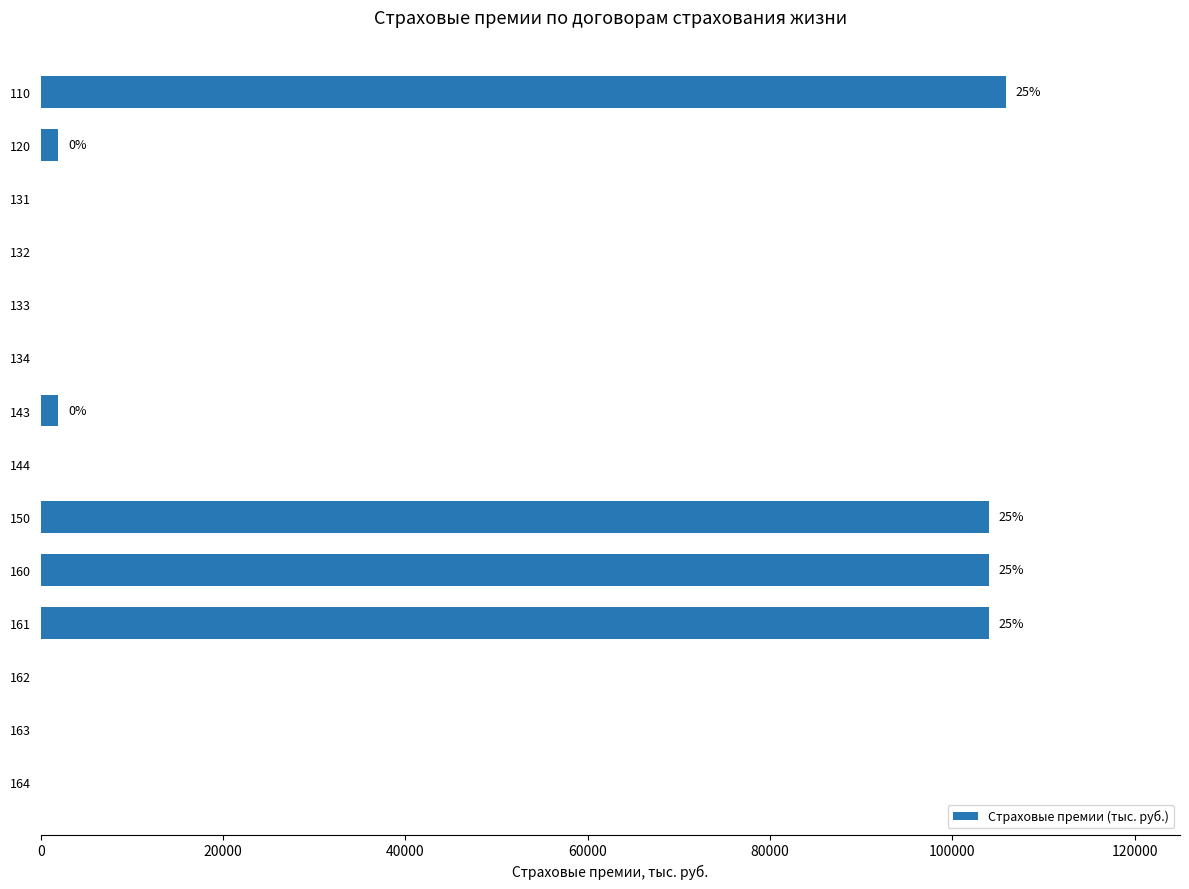

What is the maximum value shown in the chart?

105894.5